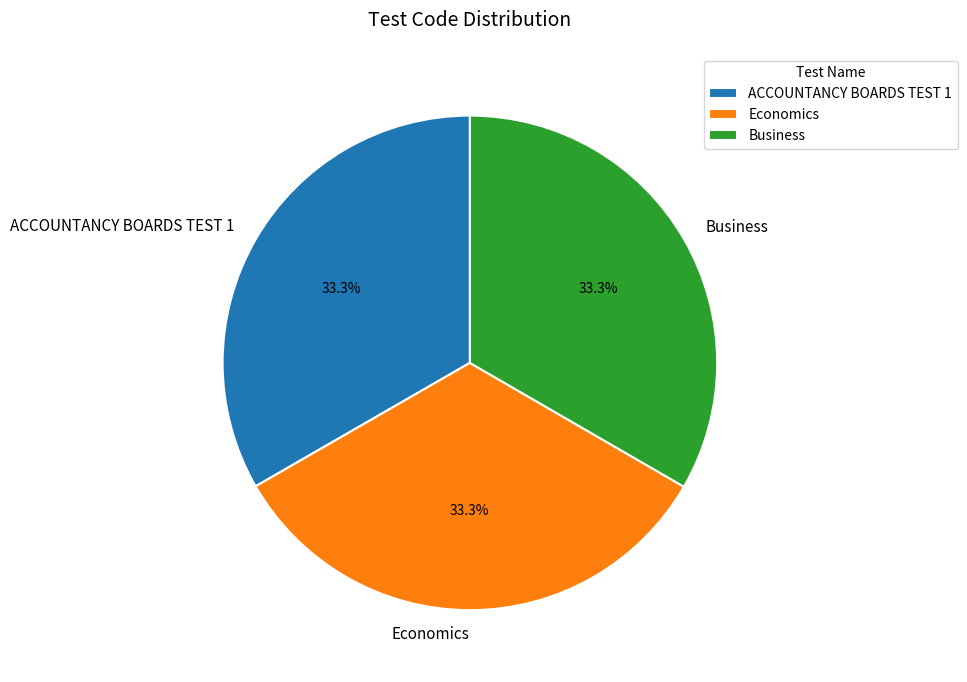

Count the number of slices in the pie.

3